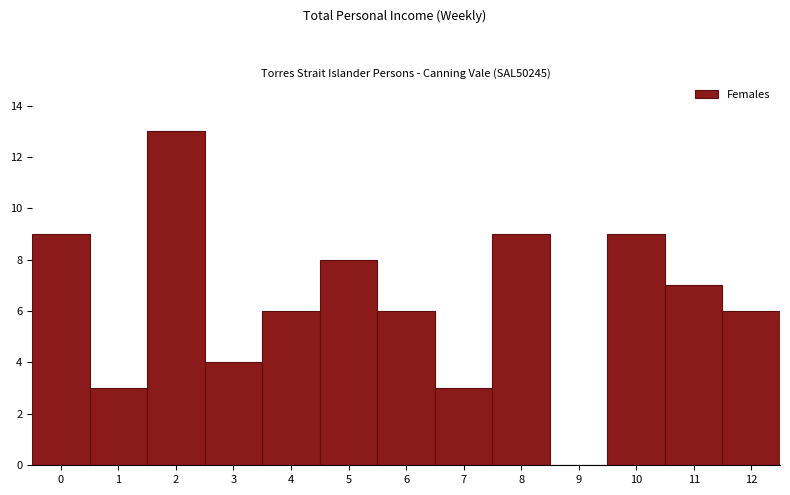

Reading left to right, list every bar in this chart as the range it spans on the x-axis followed by its height. The values are not printed on the chart, so give them approximately, as read against the axis.

-0.5 to 0.5: 9
0.5 to 1.5: 3
1.5 to 2.5: 13
2.5 to 3.5: 4
3.5 to 4.5: 6
4.5 to 5.5: 8
5.5 to 6.5: 6
6.5 to 7.5: 3
7.5 to 8.5: 9
8.5 to 9.5: 0
9.5 to 10.5: 9
10.5 to 11.5: 7
11.5 to 12.5: 6